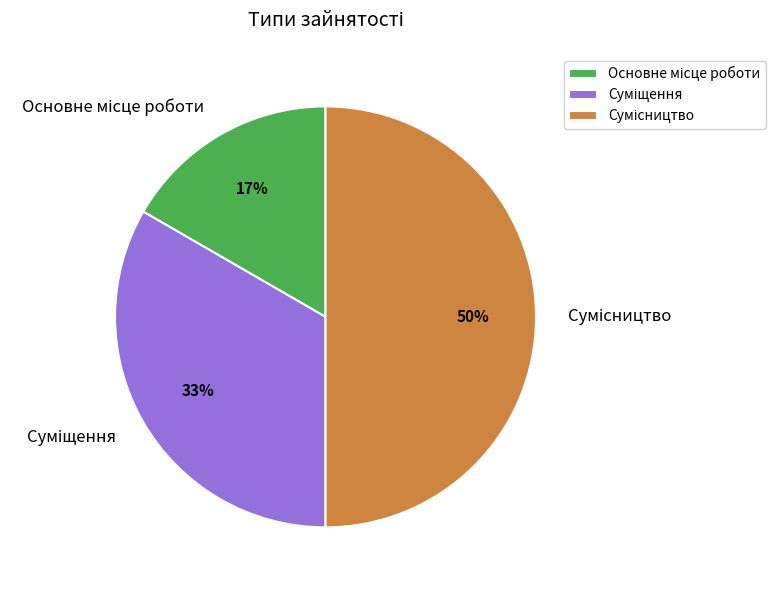

How many segments does this pie chart have?

3